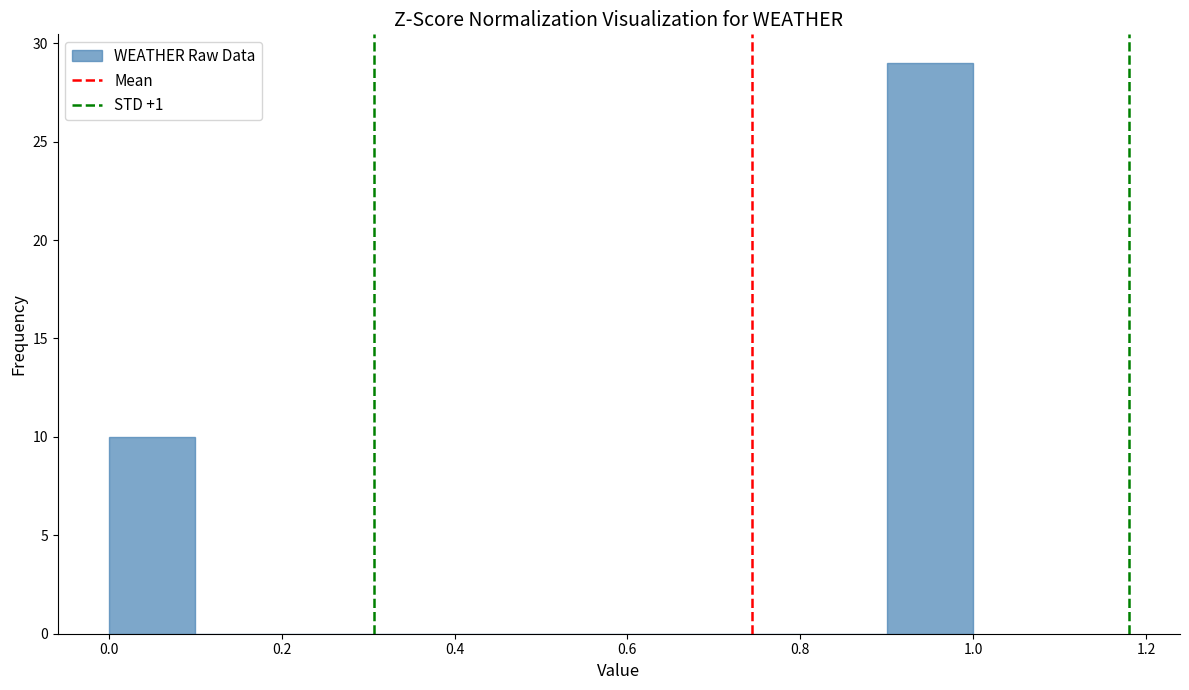

Reading left to right, transcribe this chart: for each bar, give the range it covers on the x-axis and its height. The values are not printed on the chart, so give them approximately, as read against the axis.

0.0 to 0.1: 10
0.1 to 0.2: 0
0.2 to 0.3: 0
0.3 to 0.4: 0
0.4 to 0.5: 0
0.5 to 0.6: 0
0.6 to 0.7: 0
0.7 to 0.8: 0
0.8 to 0.9: 0
0.9 to 1.0: 29